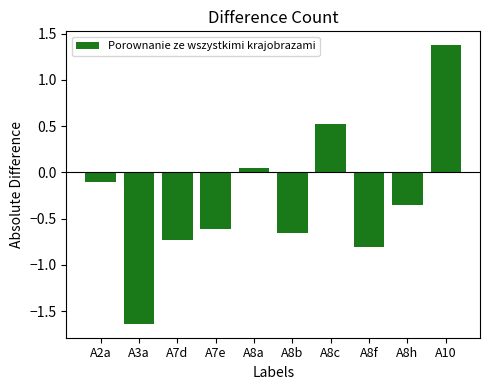

At which label is the value closest to 0?

A8a